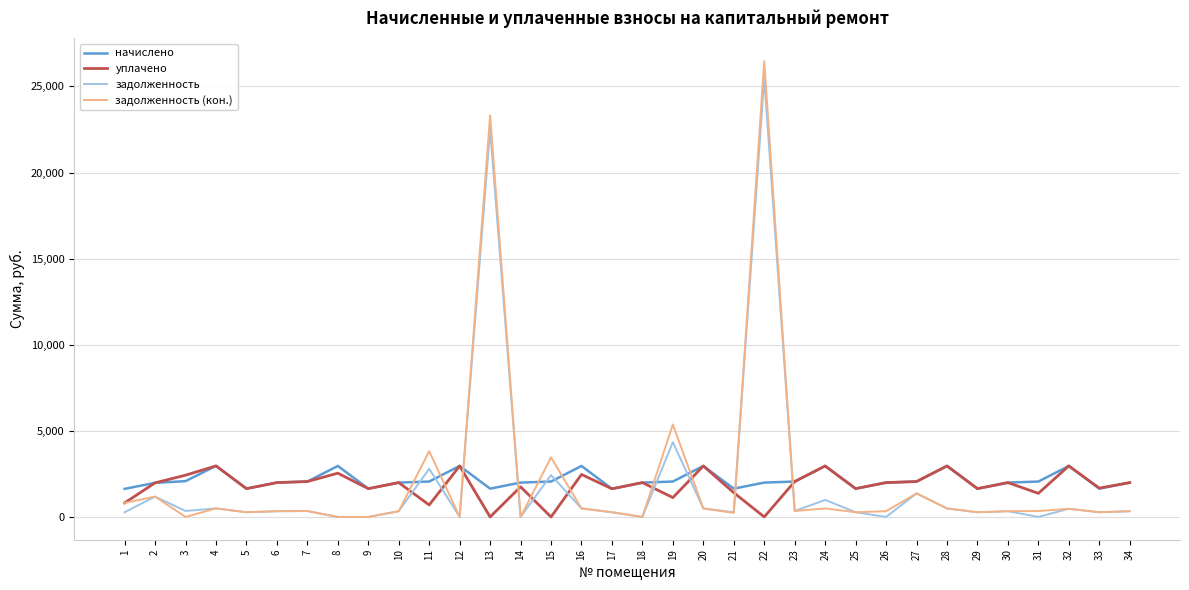

Where do начислено and задолженность (кон.) first cross each other?

10 and 11